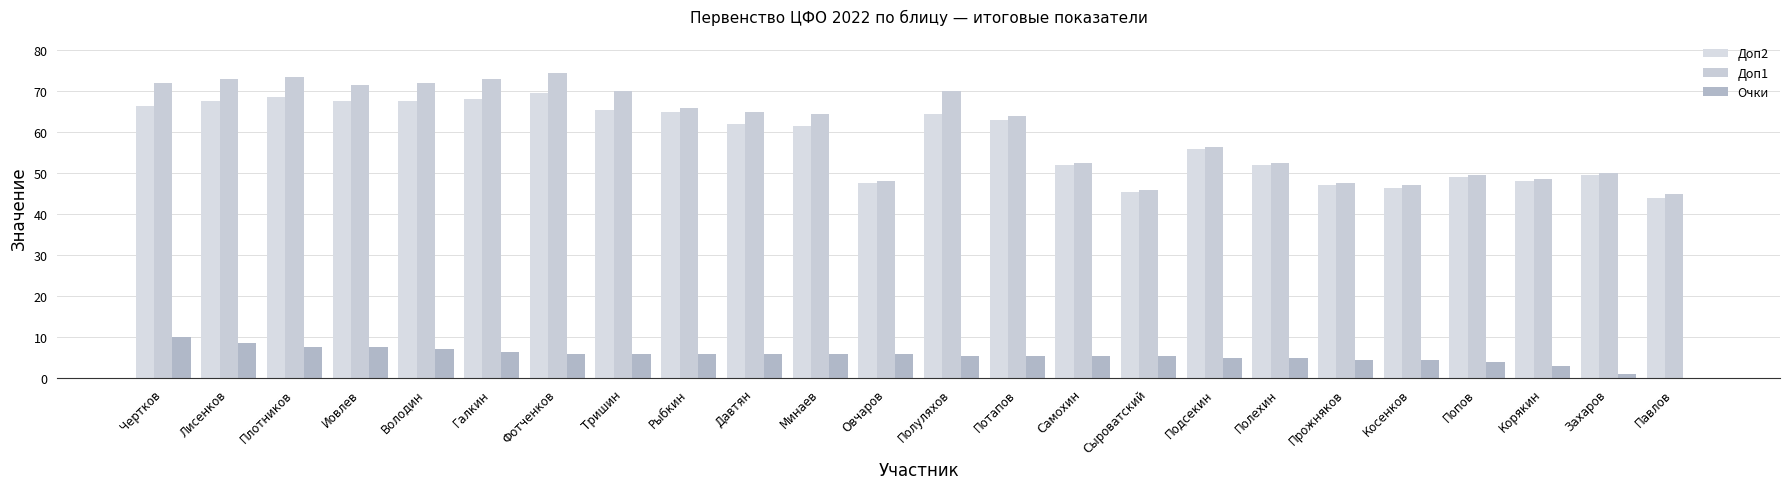

What is the label of the 5th bar from the right?

Косенков